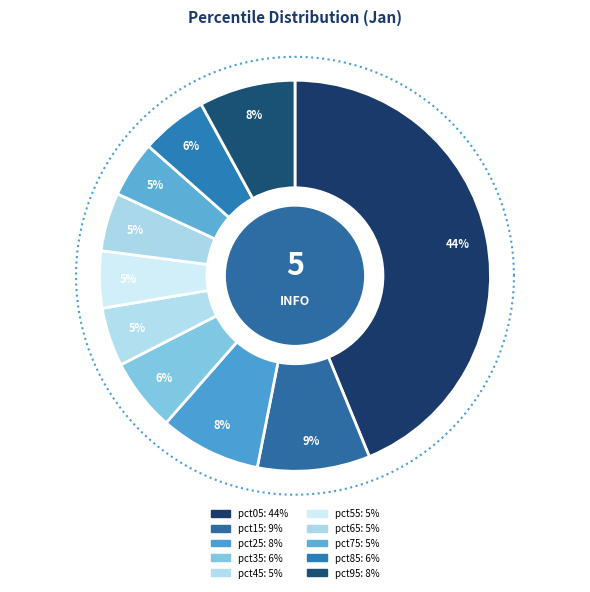

To the nearest percent, what is the average slice percentage?

10%